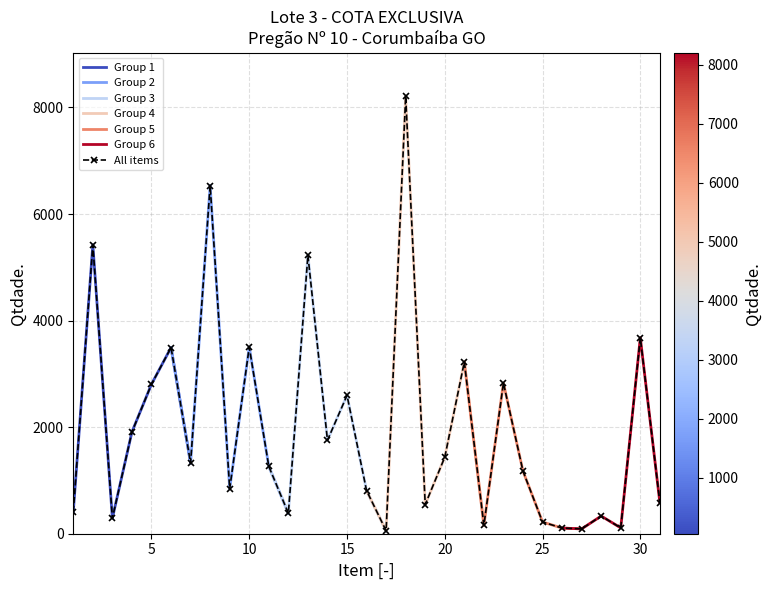

How many lines are shown in the chart?

1